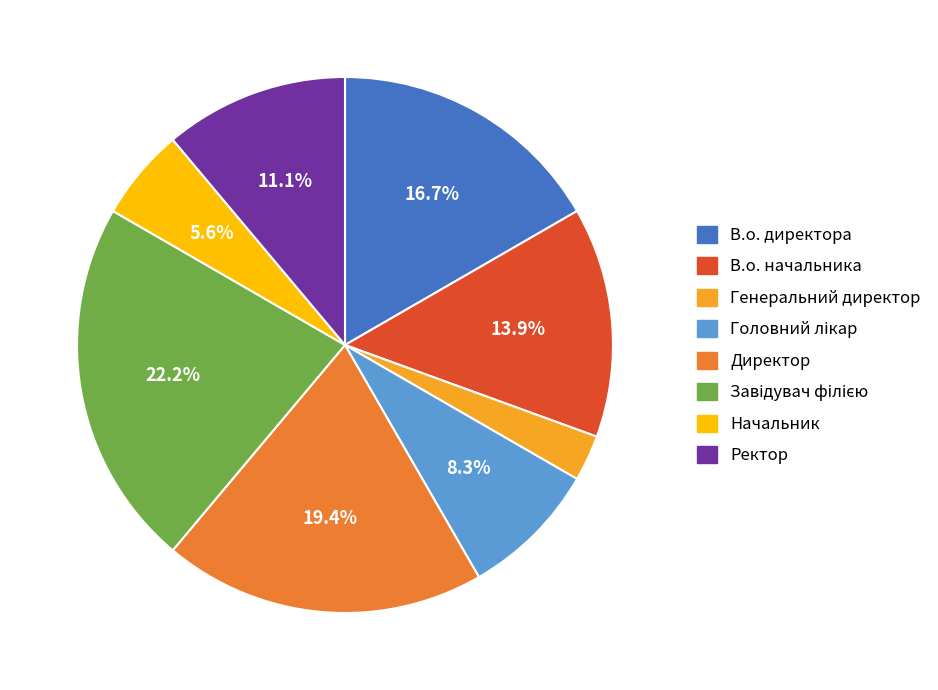

How much of the chart is everything except В.о. начальника?

86.1%